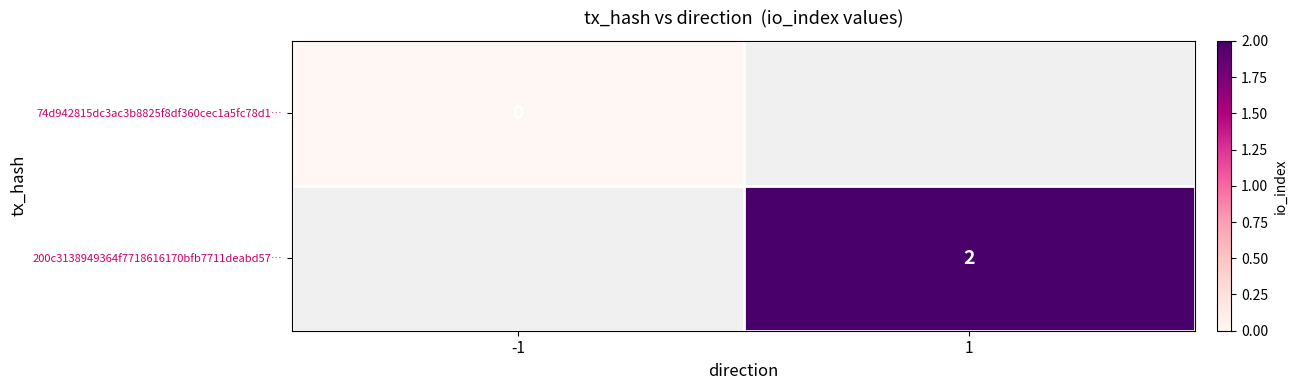

At how many categories does at least one series exceed 0?

1